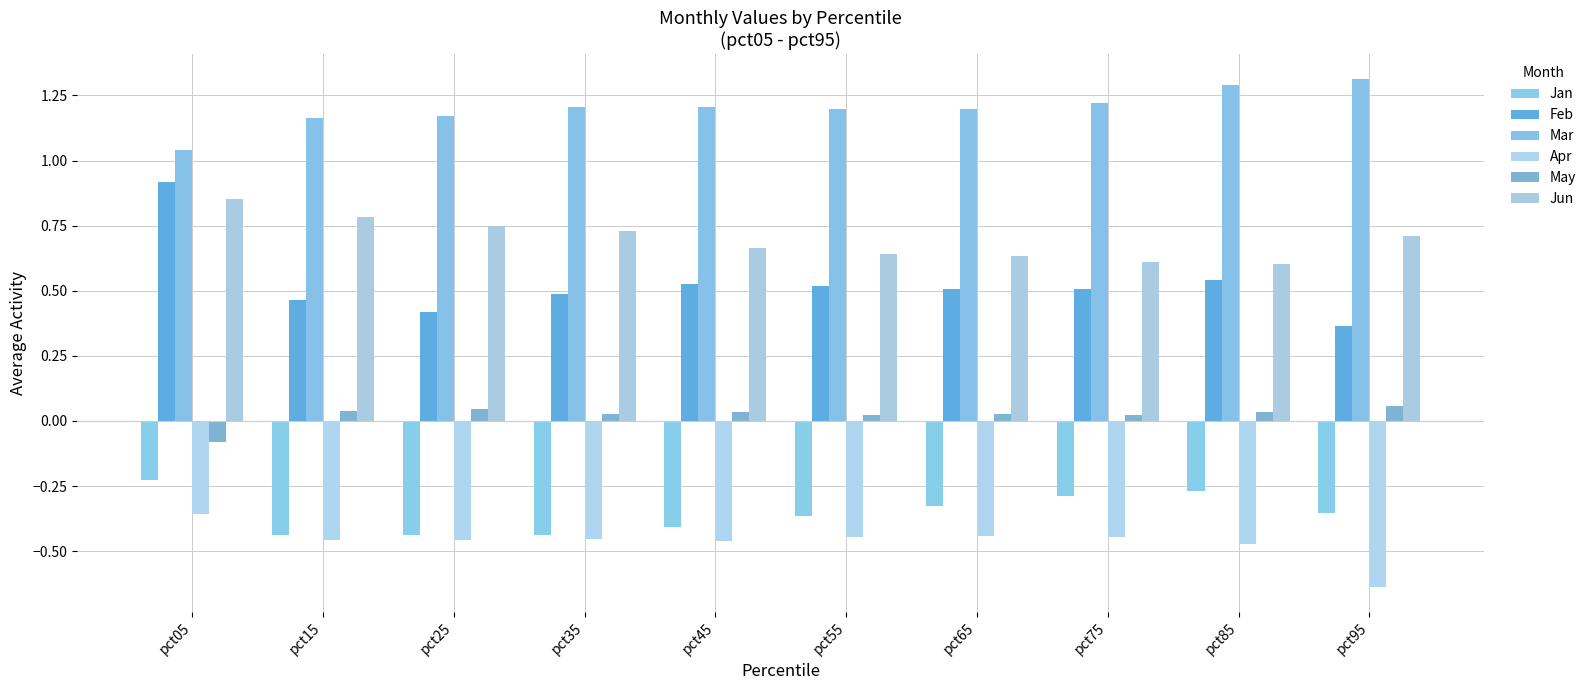

What is the greatest value displayed?

1.3